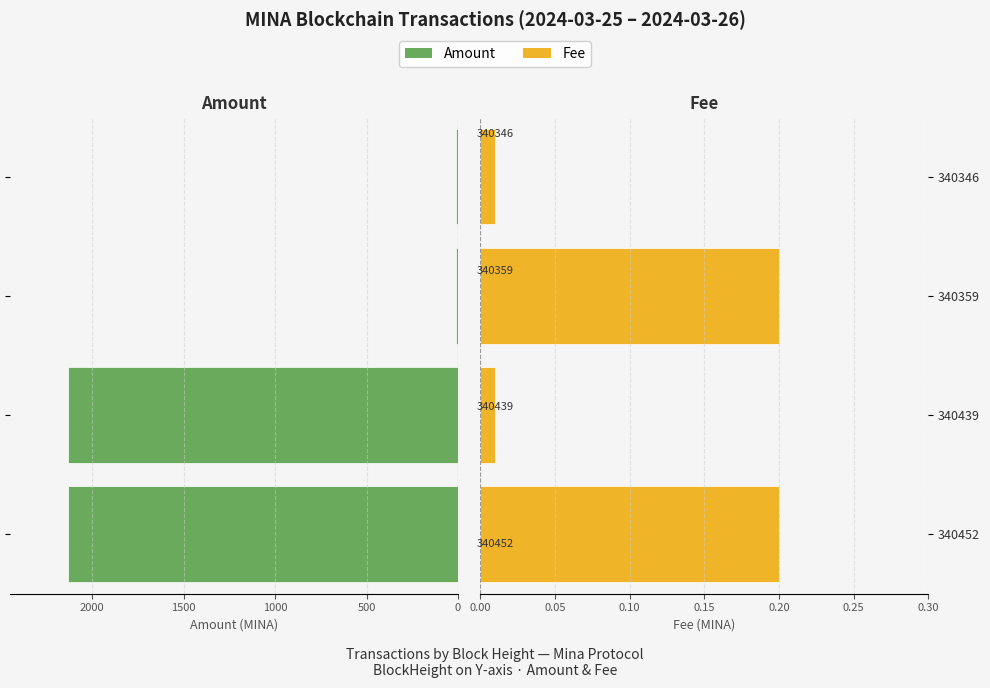

Are the bars grouped side by side (vs. stacked)?

Yes